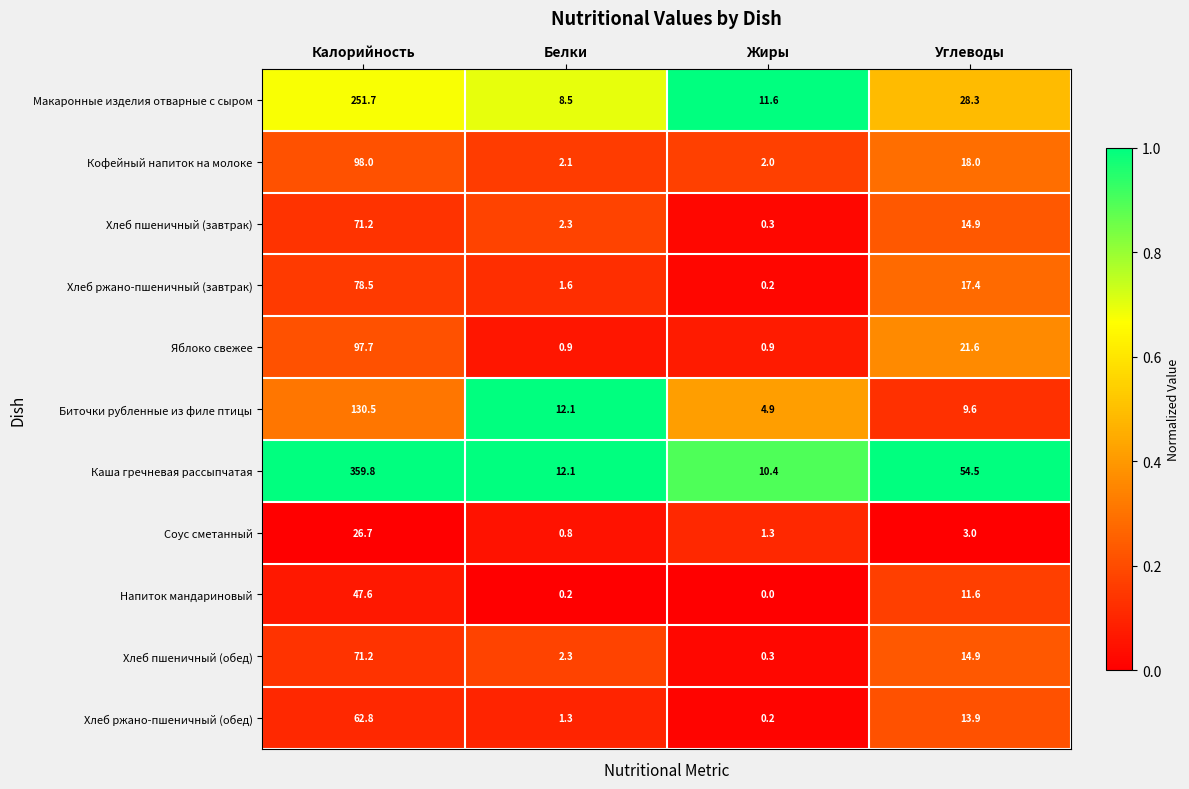

Which category has the lowest value in the Макаронные изделия отварные с сыром series?

Белки